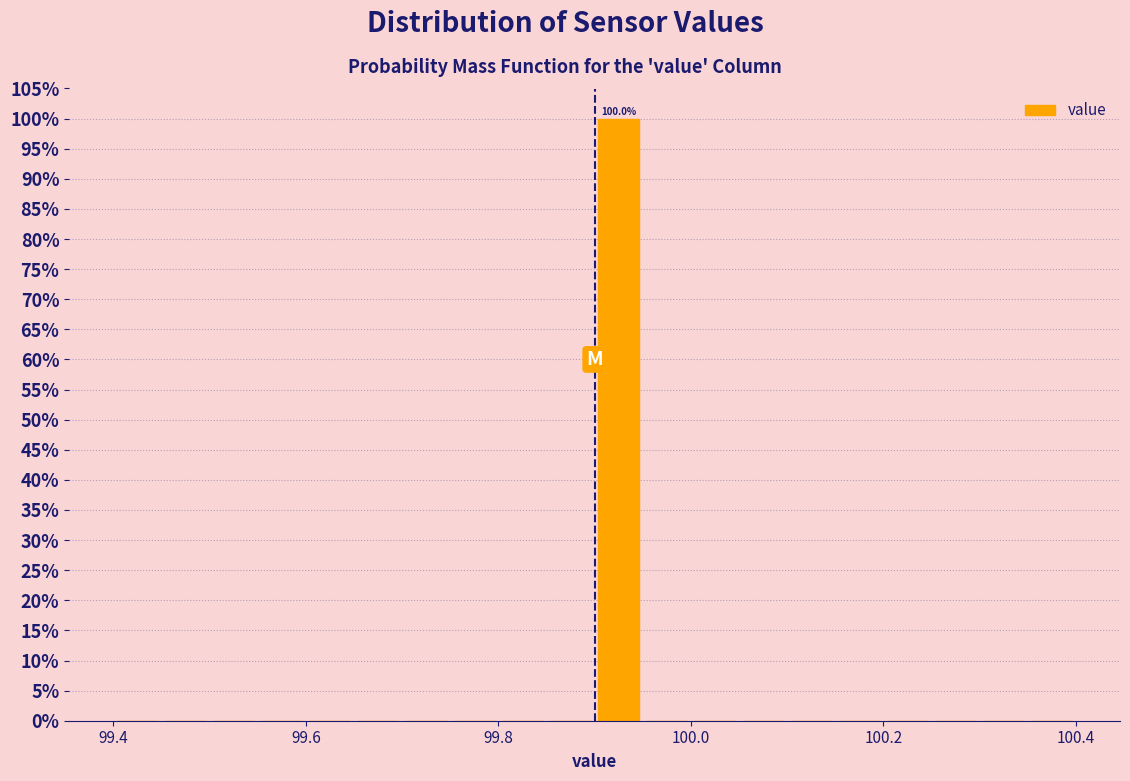

Read against the x-axis, roughly where is the centre of the tallest bar?

99.92